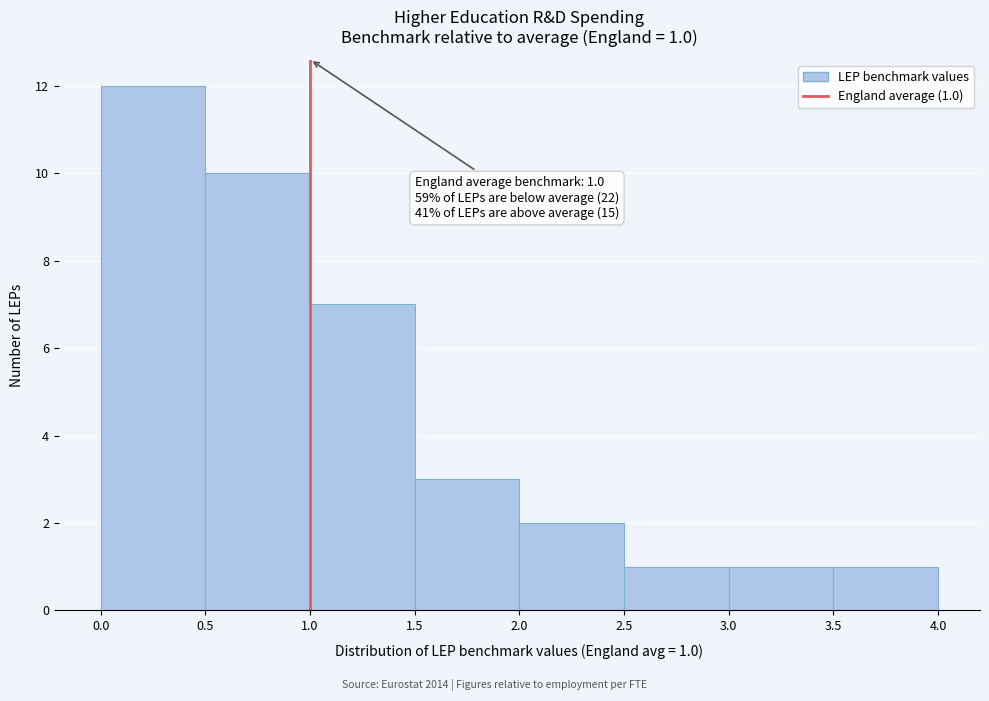

Over which range of the x-axis is the bar tallest?

0.0 to 0.5